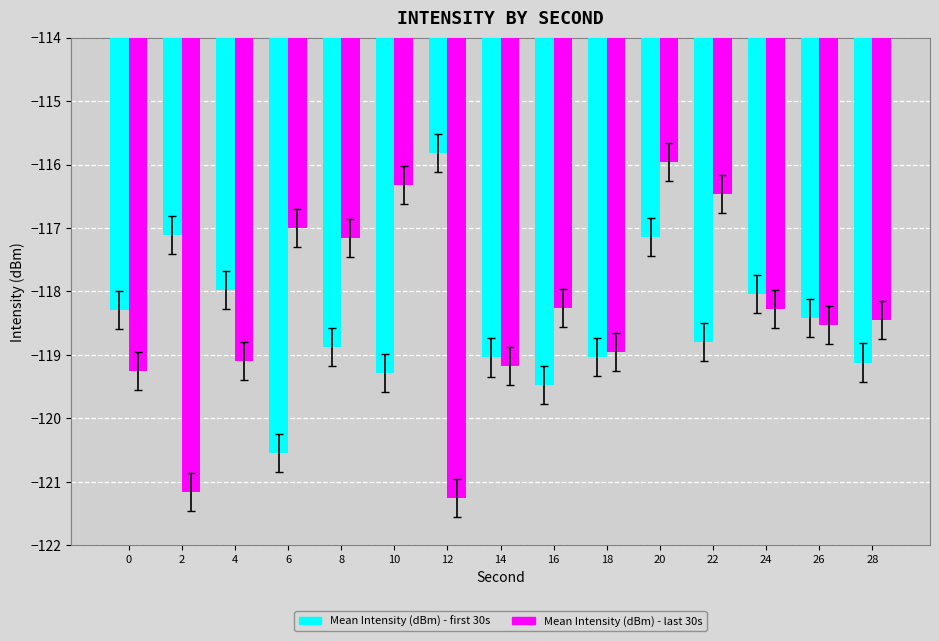

What are all the series names shown in the legend?

Mean Intensity (dBm) - first 30s, Mean Intensity (dBm) - last 30s